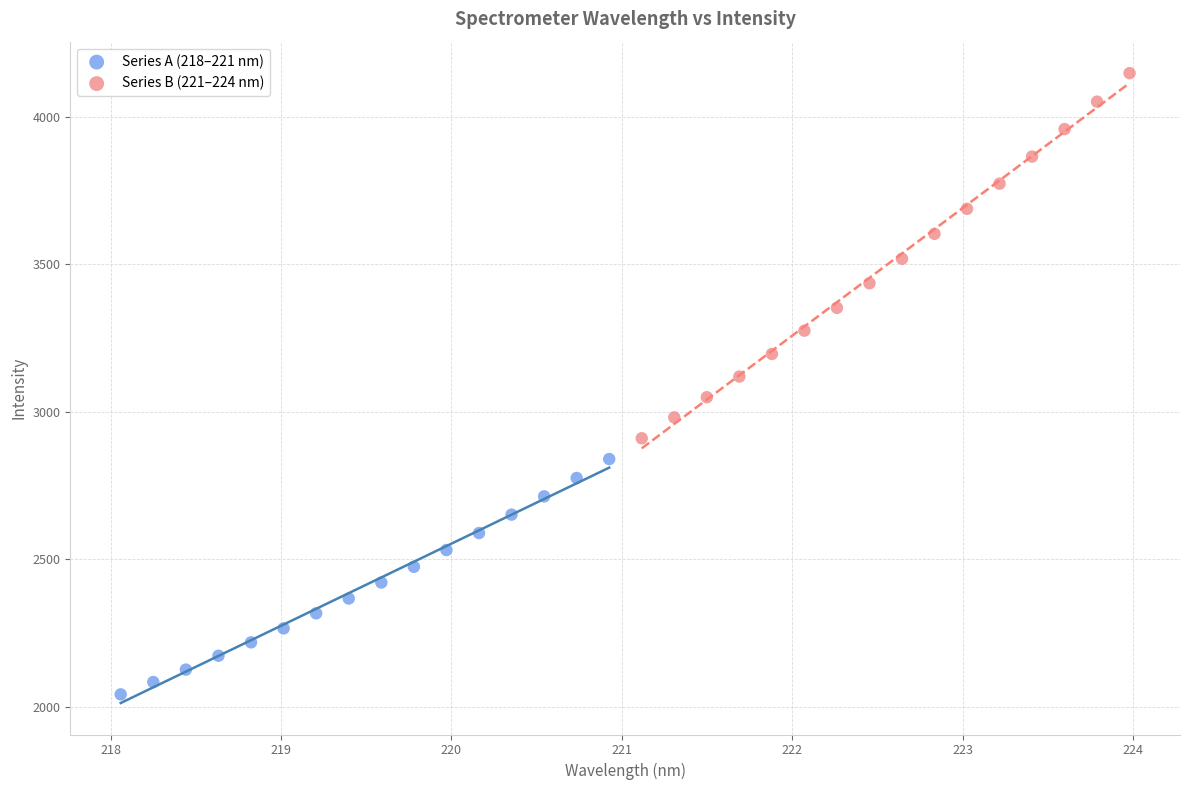

Which series has the widest spread of Y values?

Series B (221–224 nm)